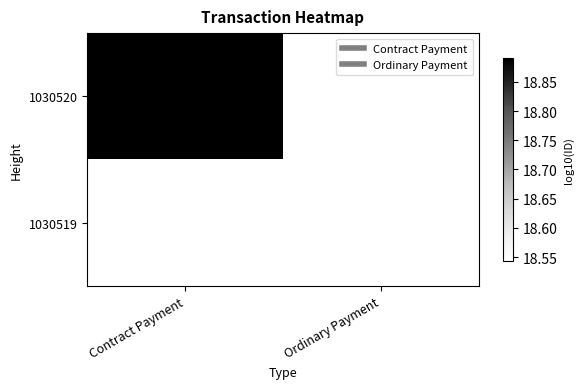

What is the sum of all 1030520 values?

37.4